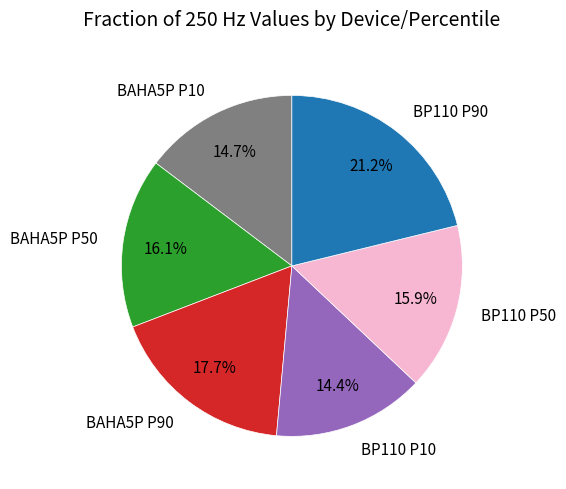

What percentage is the BP110 P50 slice, to the nearest percent?

16%